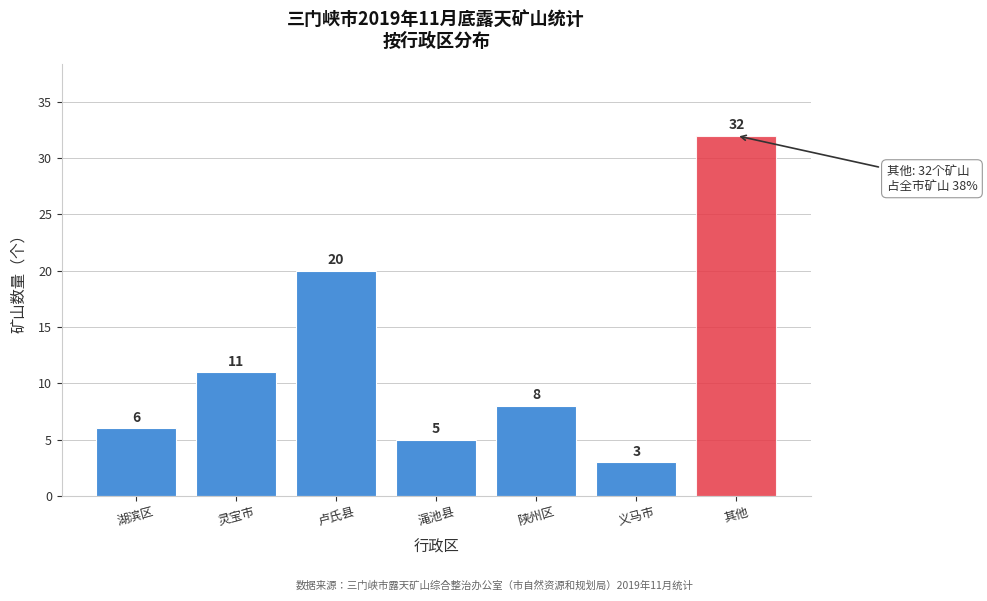

Reading left to right, list all the values displayed in this chart.

湖滨区=6	灵宝市=11	卢氏县=20	渑池县=5	陕州区=8	义马市=3	其他=32